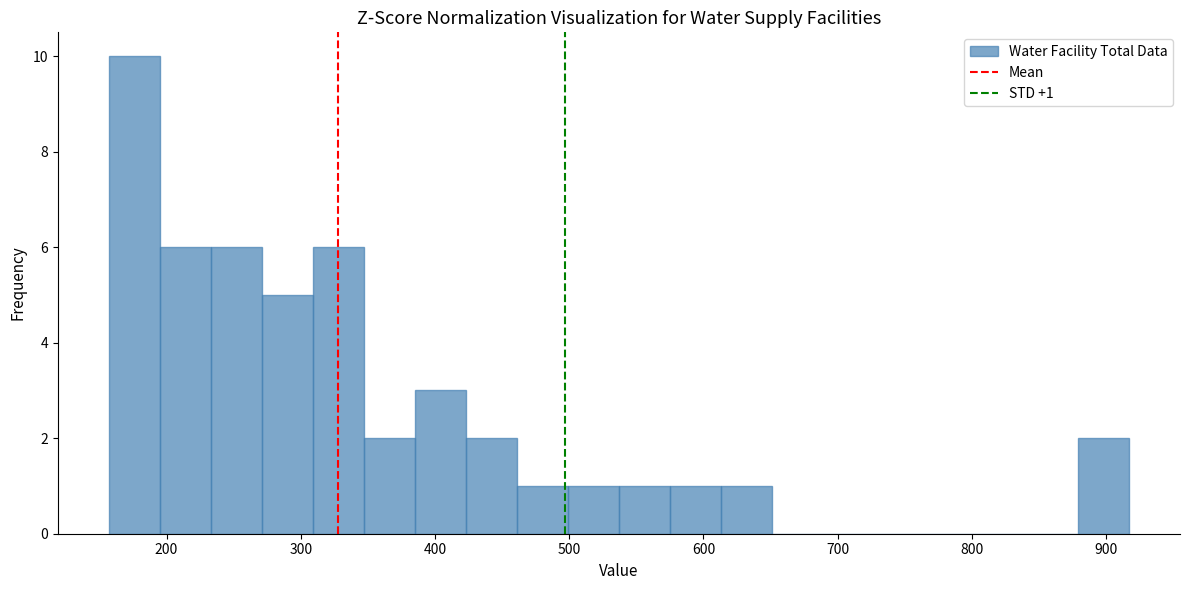

Around what value on the x-axis is the tallest bar? Give the approximate position of its centre, as read against the axis.

180